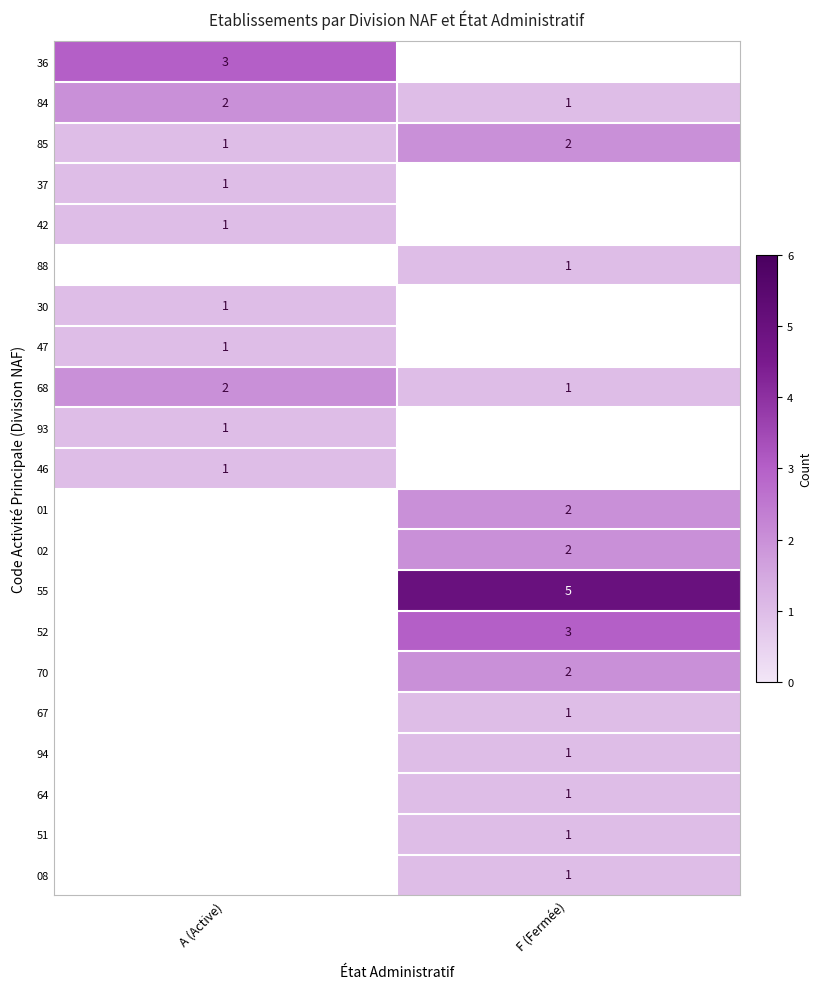

Where is 84 nearest to the value 1?

F (Fermée)